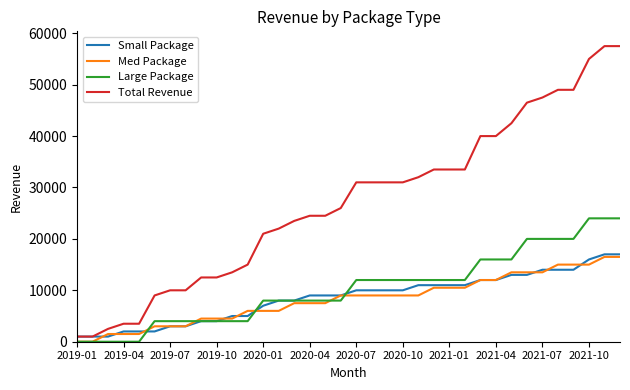

What is the highest value of the Total Revenue series?

57500